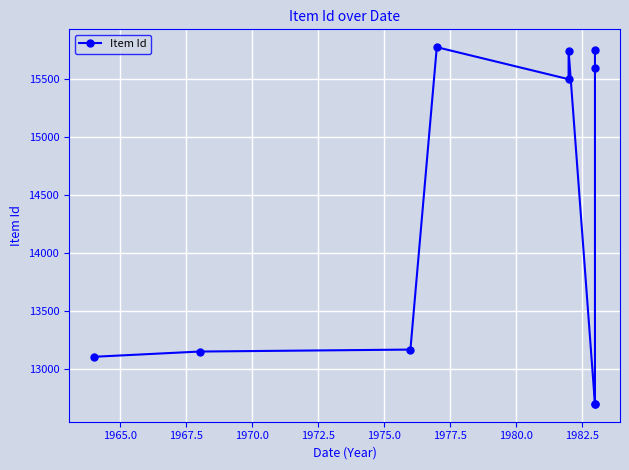

Reading left to right, extract all data points from this chart.

13109	13154	13171	15777	15501	15748	12703	12704	15597	15750